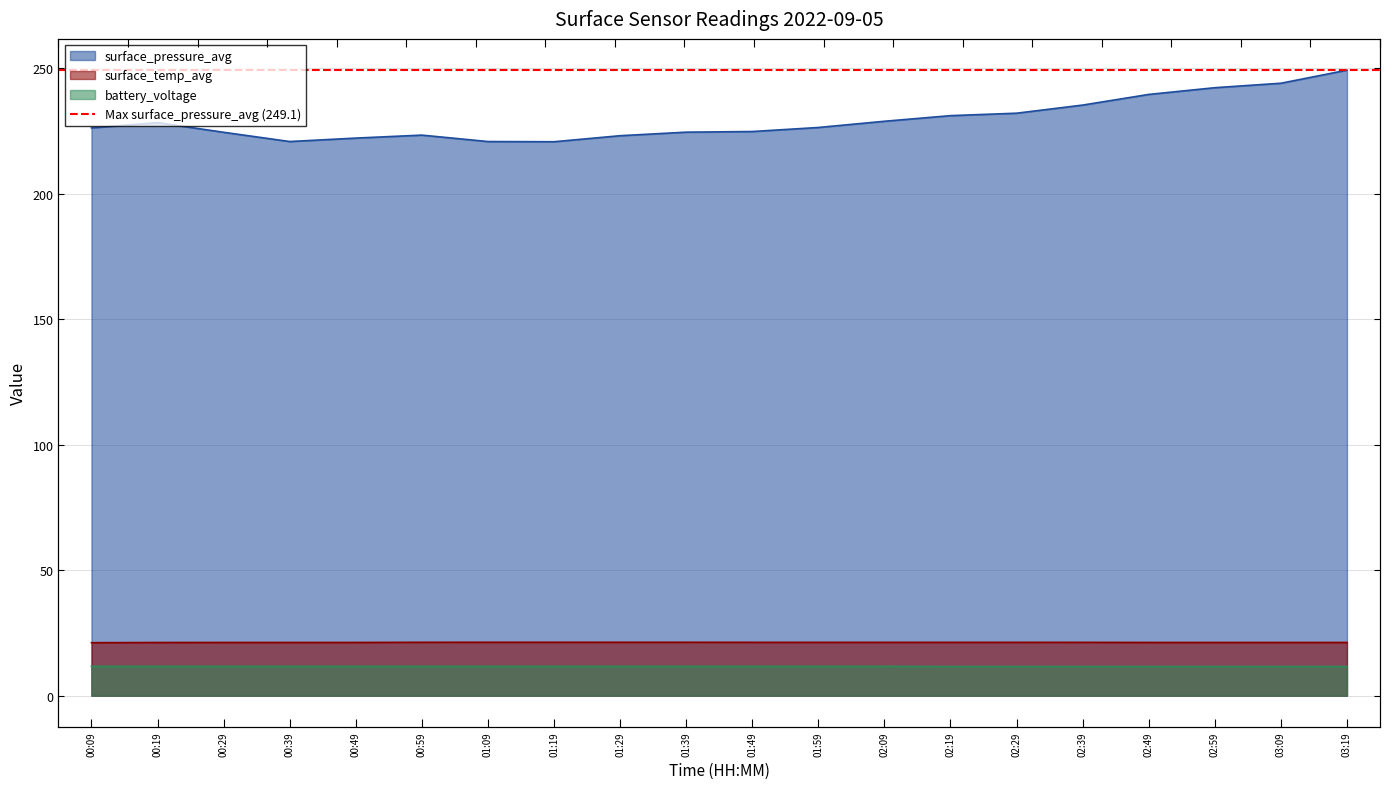

What is the smallest value displayed?

11.6